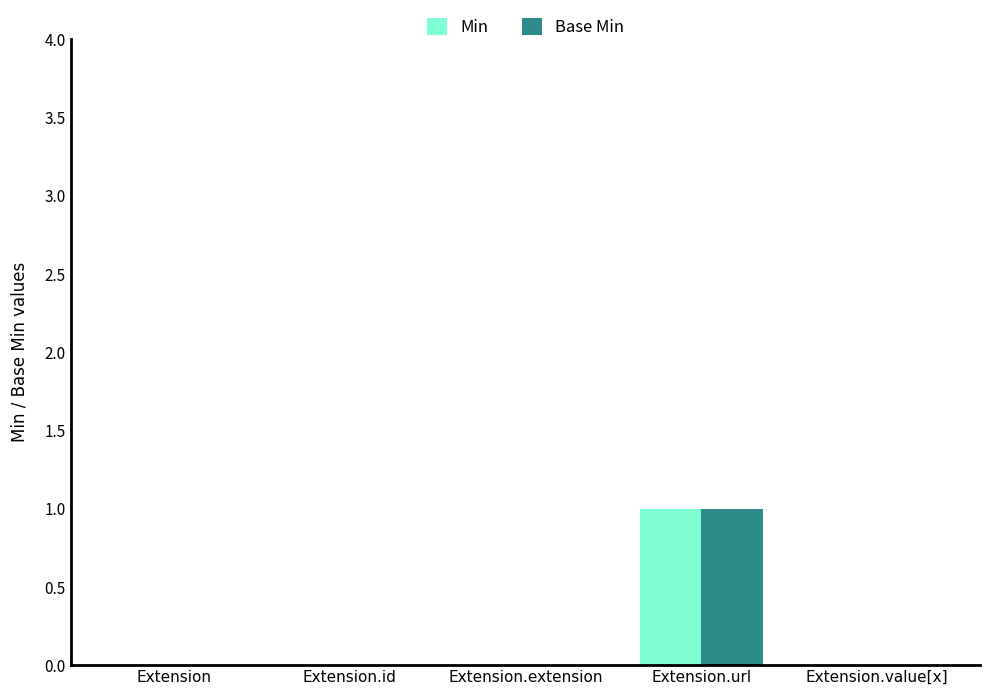

At which label does Base Min reach its peak?

Extension.url